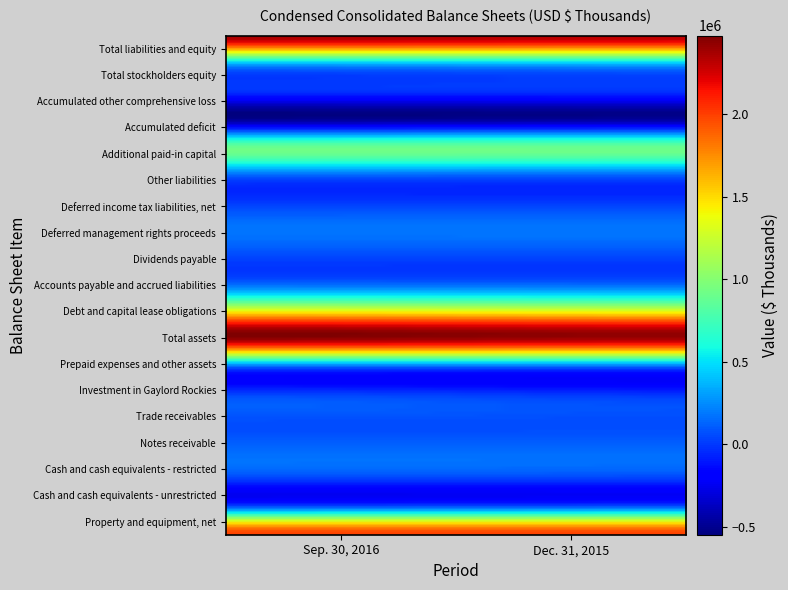

Reading left to right, extract all data points from this chart.

Property and equipment, net: 1991690	1982816
Cash and cash equivalents - unrestricted: 35858	56291
Cash and cash equivalents - restricted: 25872	22355
Notes receivable: 150517	152560
Trade receivables: 58253	55033
Investment in Gaylord Rockies: 50385	0
Prepaid expenses and other assets: 62537	62379
Total assets: 2375112	2331434
Debt and capital lease obligations: 1486843	1431710
Accounts payable and accrued liabilities: 161347	153383
Dividends payable: 39087	36868
Deferred management rights proceeds: 180846	183119
Deferred income tax liabilities, net: 1367	1163
Other liabilities: 155426	145629
Additional paid-in capital: 890946	887501
Accumulated deficit: -501505	-473404
Accumulated other comprehensive loss: -28613	-25047
Total stockholders equity: 350196	379562
Total liabilities and equity: 2375112	2331434